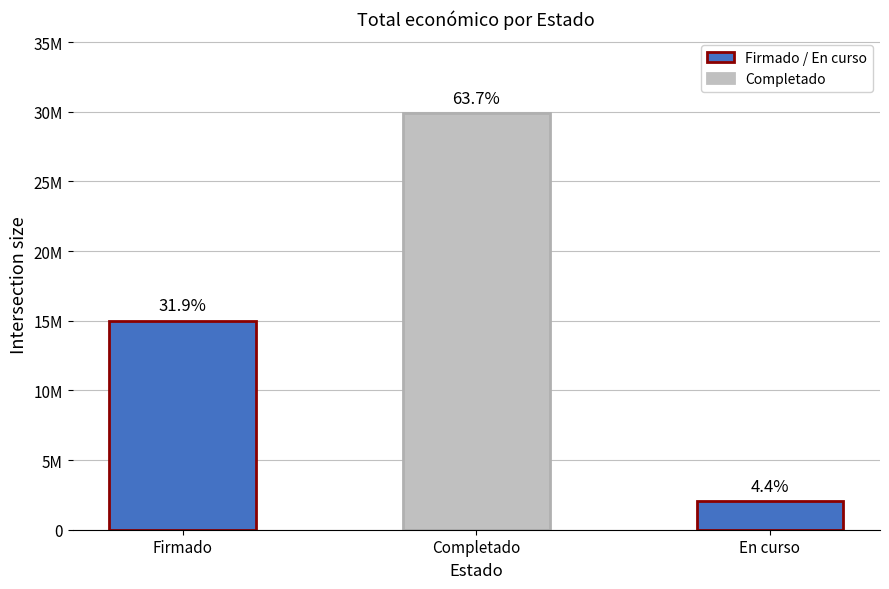

What is the label of the 1st bar from the right?

En curso